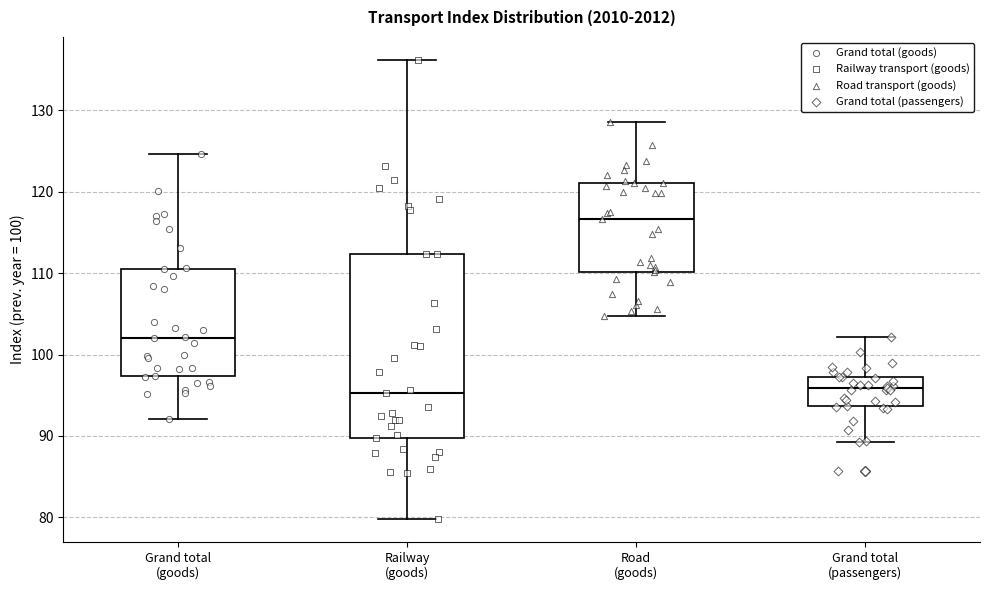

Reading left to right, read every box against the y-axis: the position of its median line, the range the box covers, and the ends of its whiskers. The values are not printed on the chart, so give them approximately, as read against the axis.

Grand total (goods): median 102, box 97 to 111, whiskers 92 to 125
Railway (goods): median 95, box 90 to 112, whiskers 80 to 136
Road (goods): median 117, box 110 to 121, whiskers 105 to 129
Grand total (passengers): median 96, box 94 to 97, whiskers 89 to 102